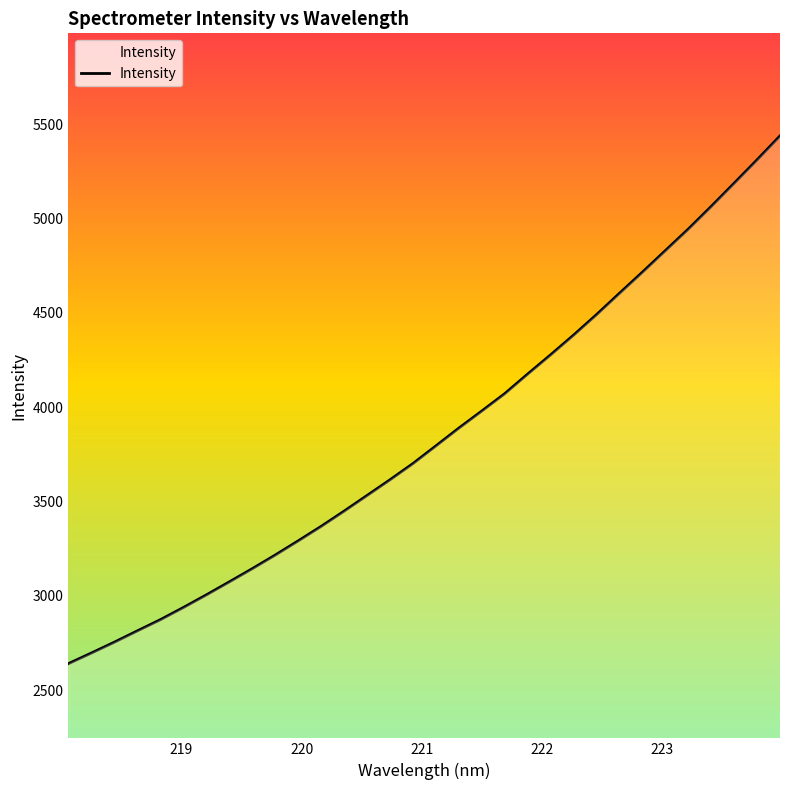

What is the maximum value shown in the chart?

5438.3